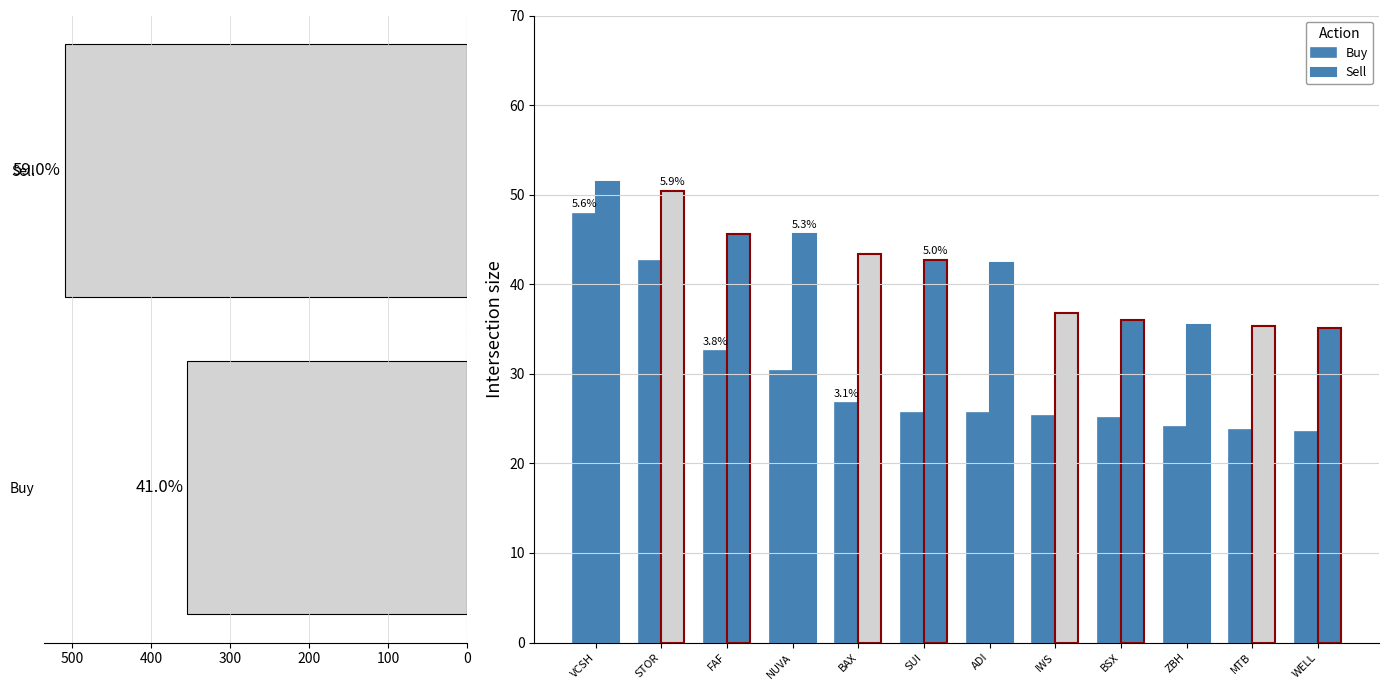

At which category does the chart reach its minimum across all series?

WELL